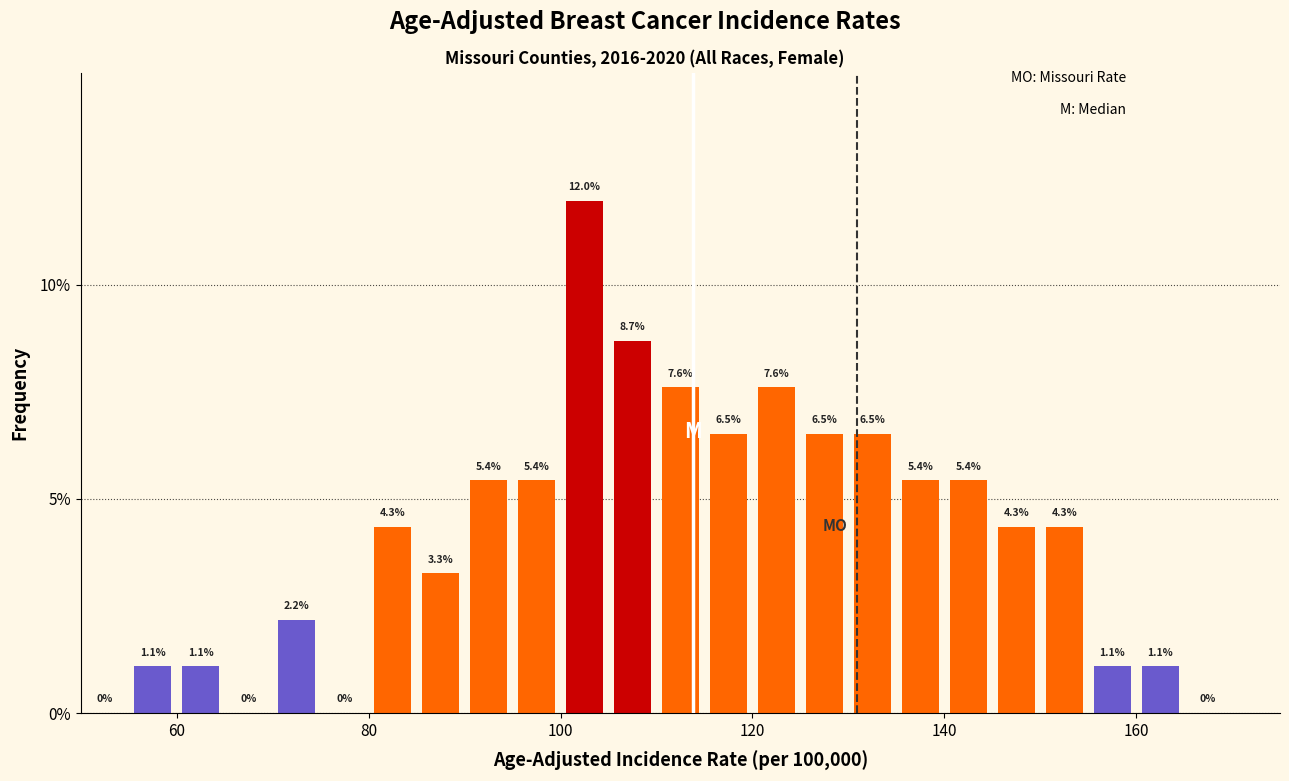

Around what value on the x-axis is the tallest bar? Give the approximate position of its centre, as read against the axis.

102